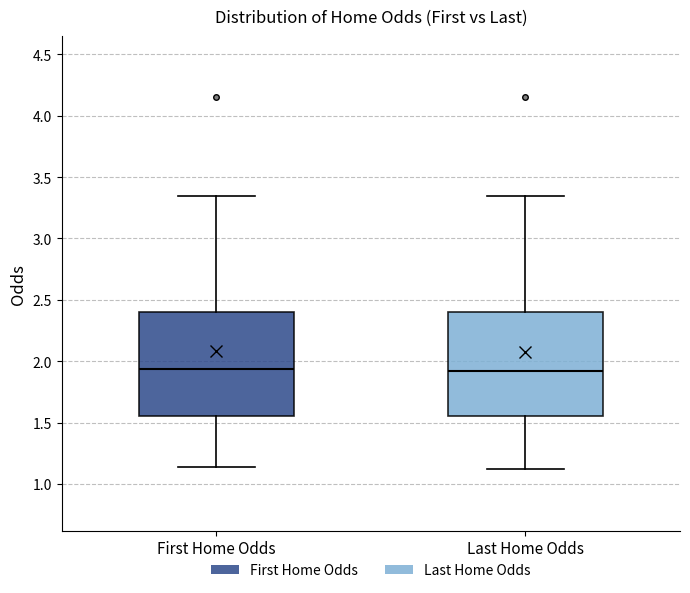

Where does the lower whisker of the box for First Home Odds end on the y-axis? The values are not printed on the chart, so give them approximately, as read against the axis.

1.15